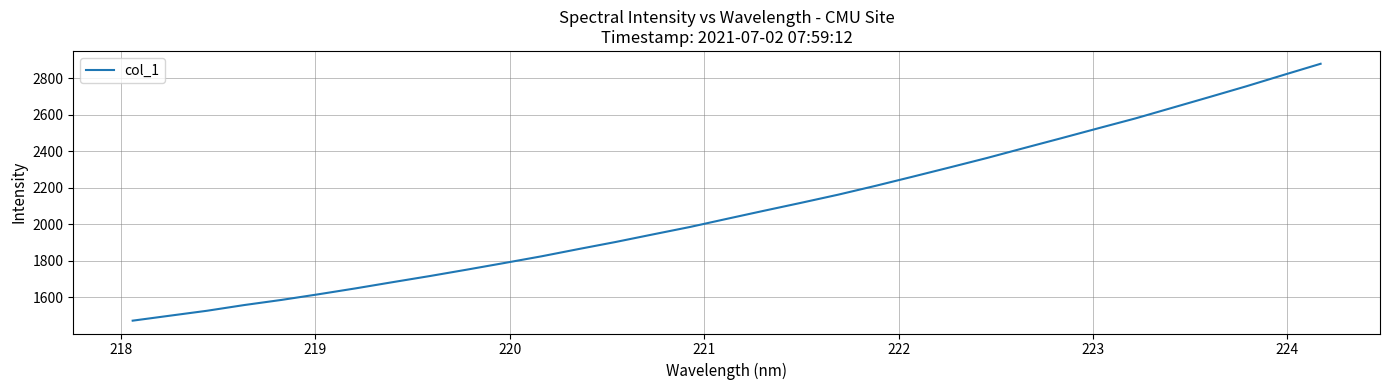

What is the maximum value shown in the chart?

2878.3